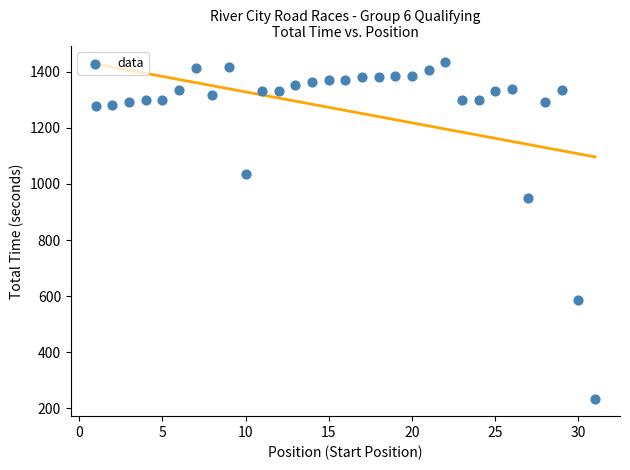

What is the range of X values (max minus min)?

30.0